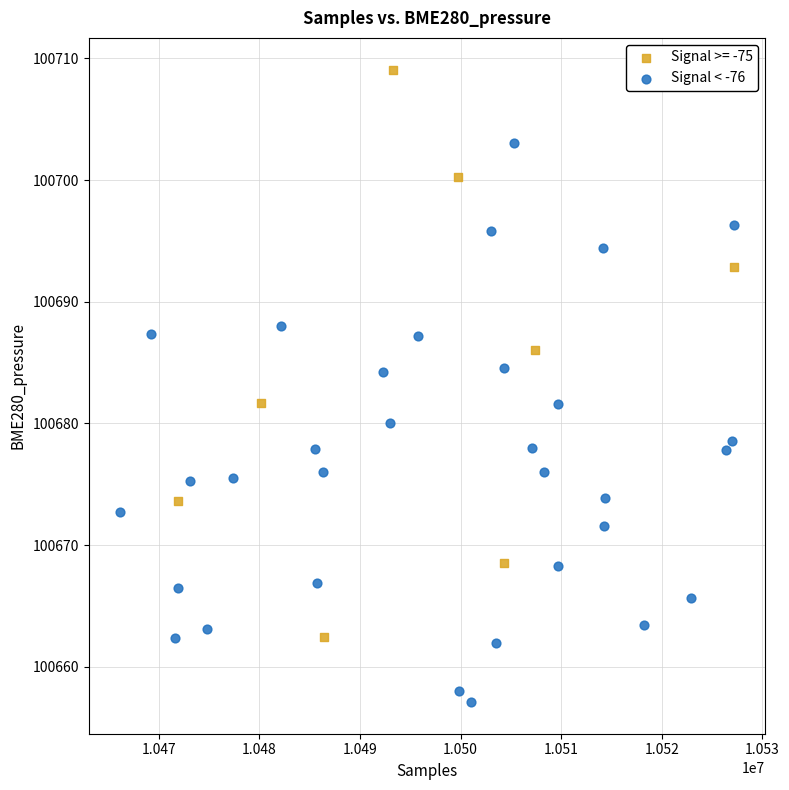

Which series contains the lowest Y value?

Signal < -76